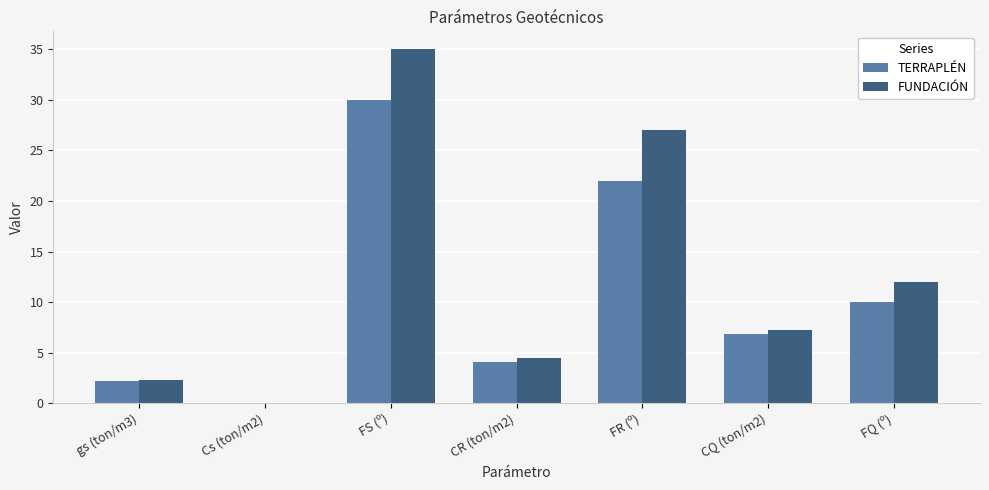

Is it true that FUNDACIÓN equals 35.0 at FS (º)?

True